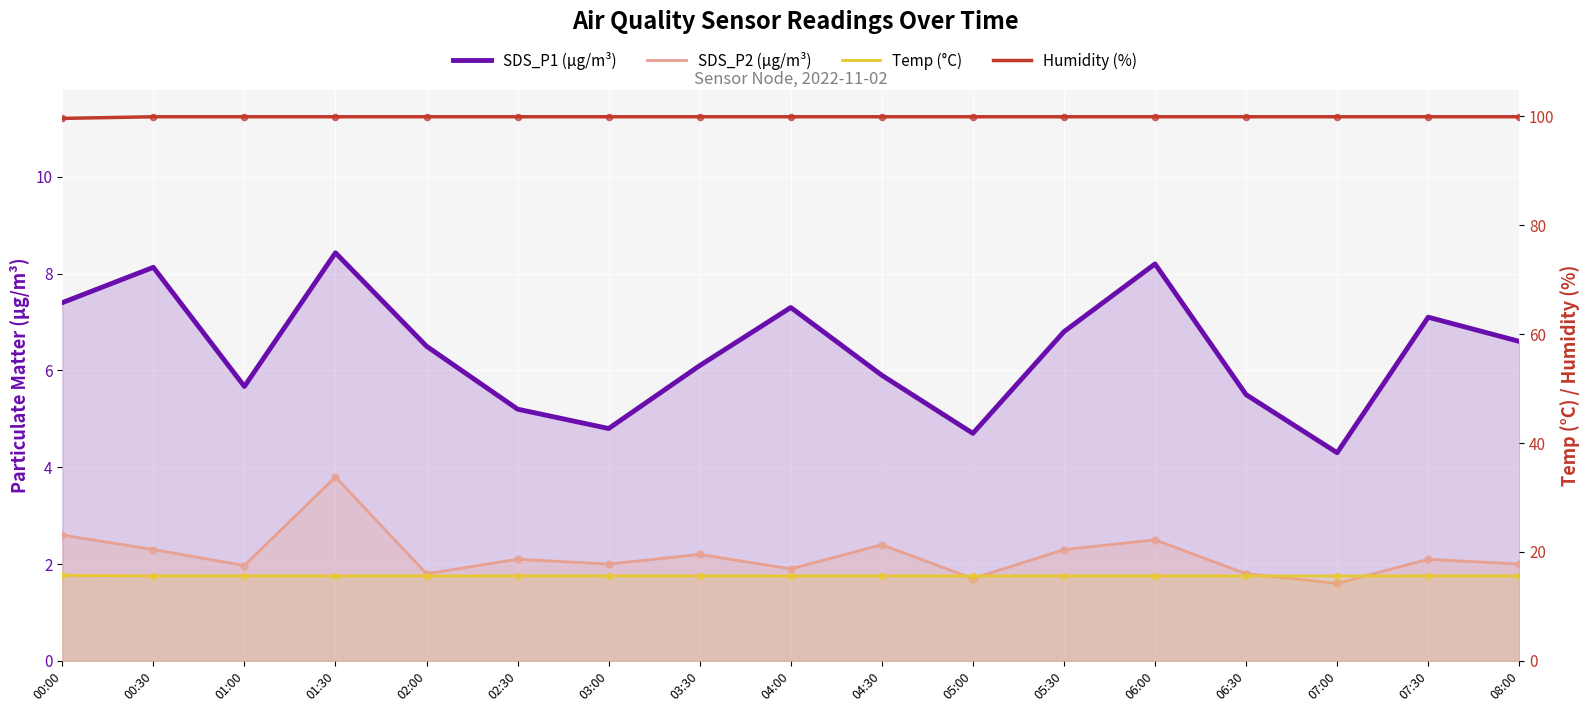

Which series has the largest total across all categories?

Humidity (%)